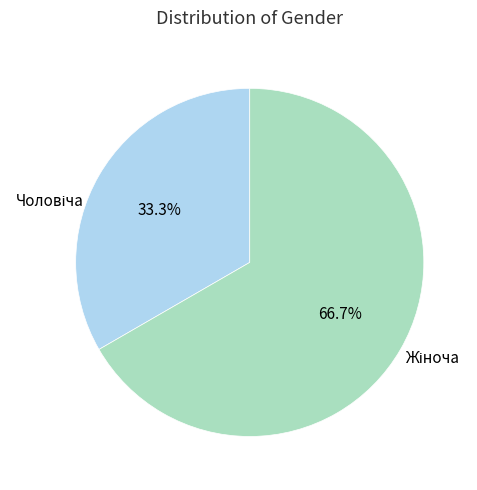

Is there a majority slice in this chart?

Yes